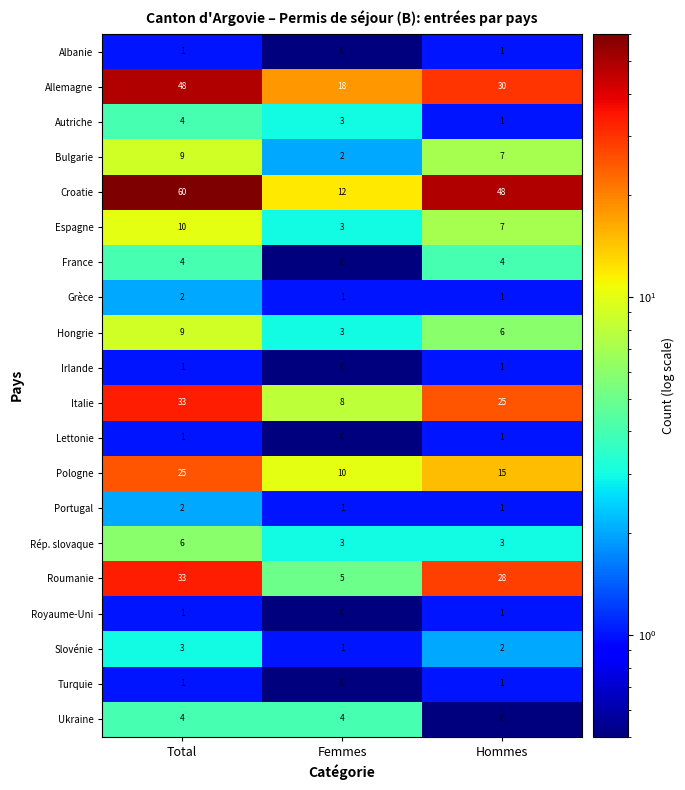

Which series has the widest spread of values?

Croatie